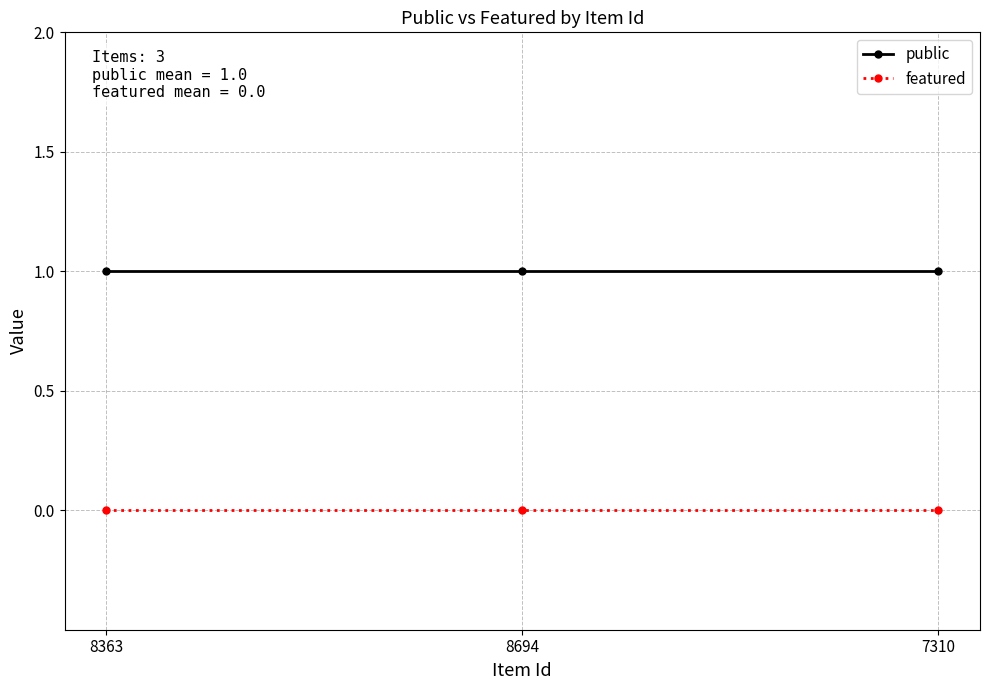

What is the label of the 3rd point from the left?

7310